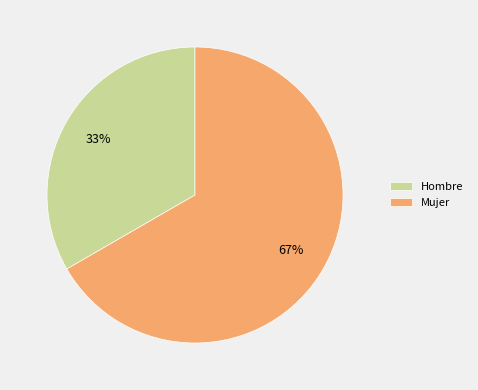

To the nearest percent, what percentage of the pie is Hombre?

33%